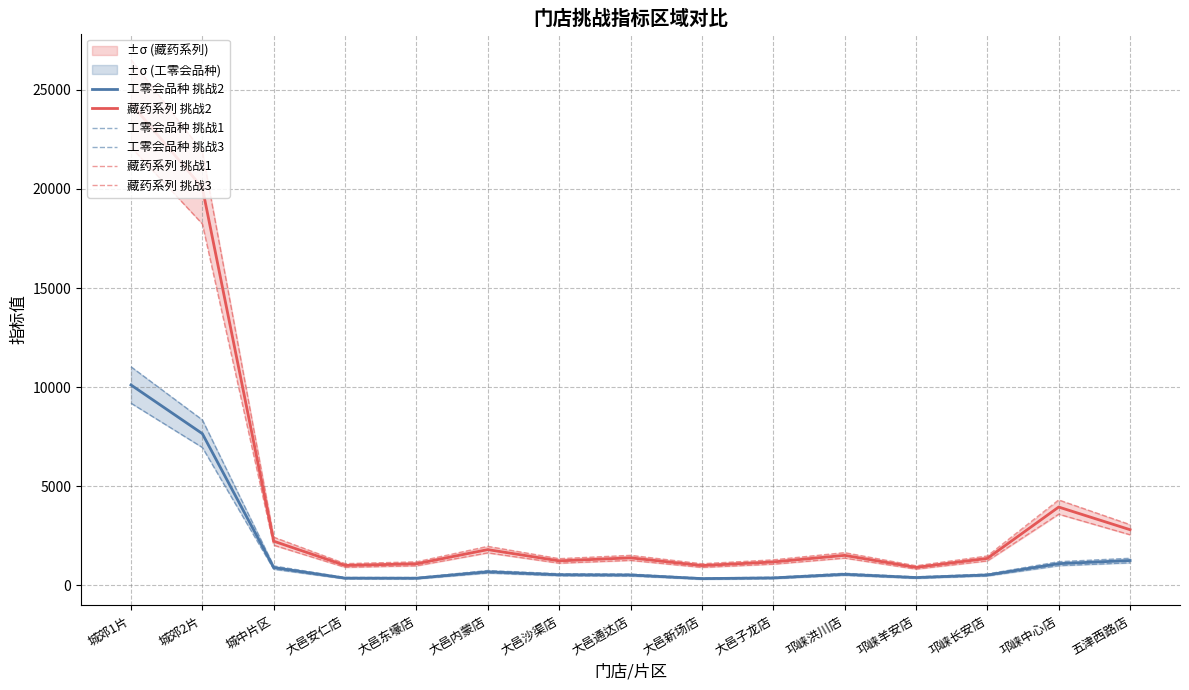

What is the highest value of the 工零会品种 挑战1 series?

9193.0